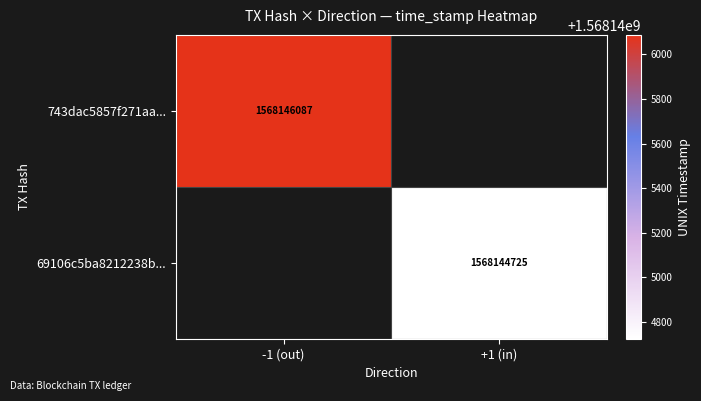

The 69106c5ba8212238b... series shows 328502197 at +1 (in). True or false?

False